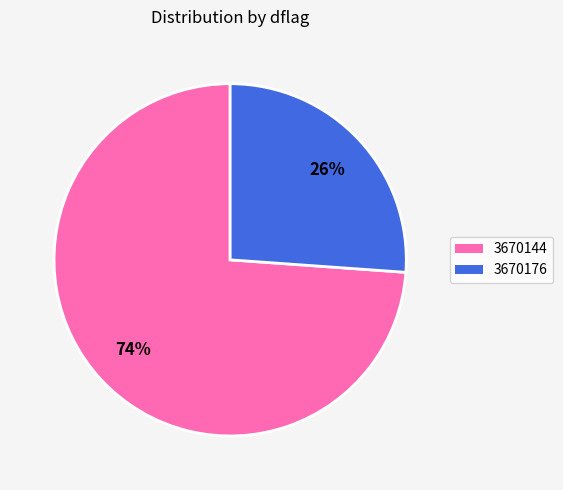

Is it true that 3670176 is 26% of the pie?

True